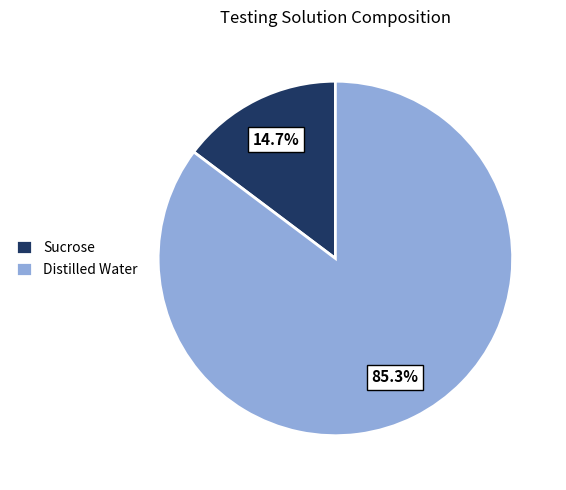

Which has a higher value, Distilled Water or Sucrose?

Distilled Water